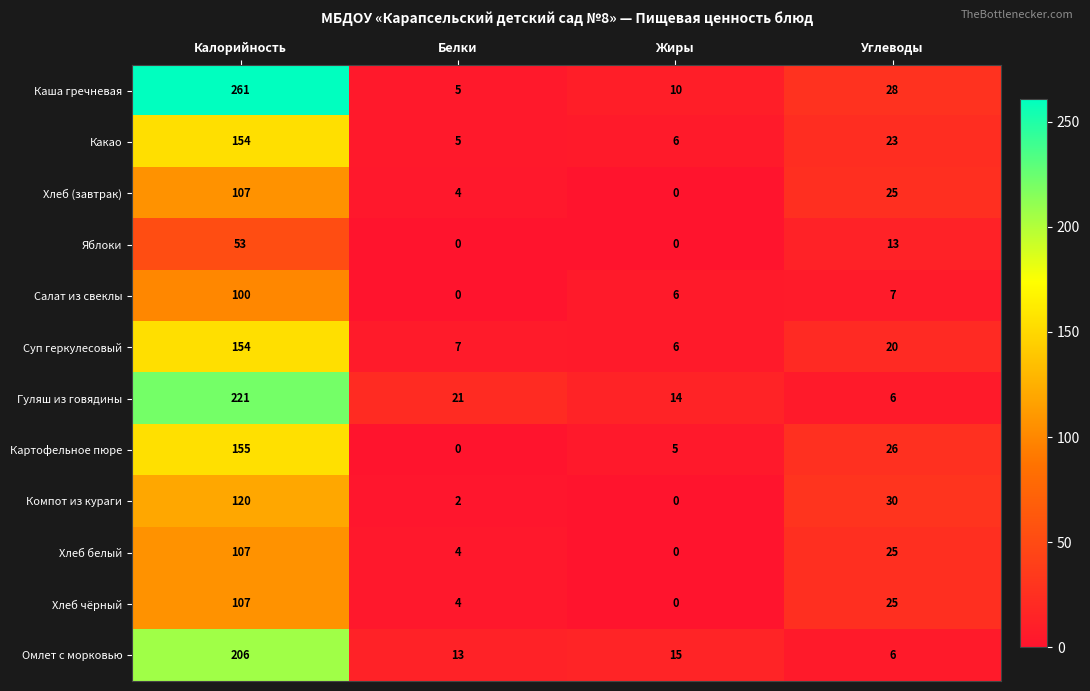

How many series are shown in this chart?

12